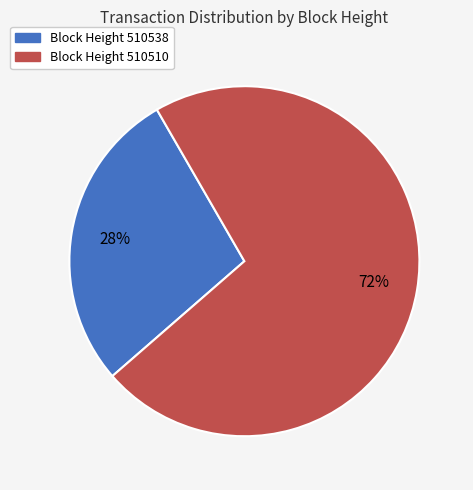

Is there any slice that represents more than half of the pie?

Yes